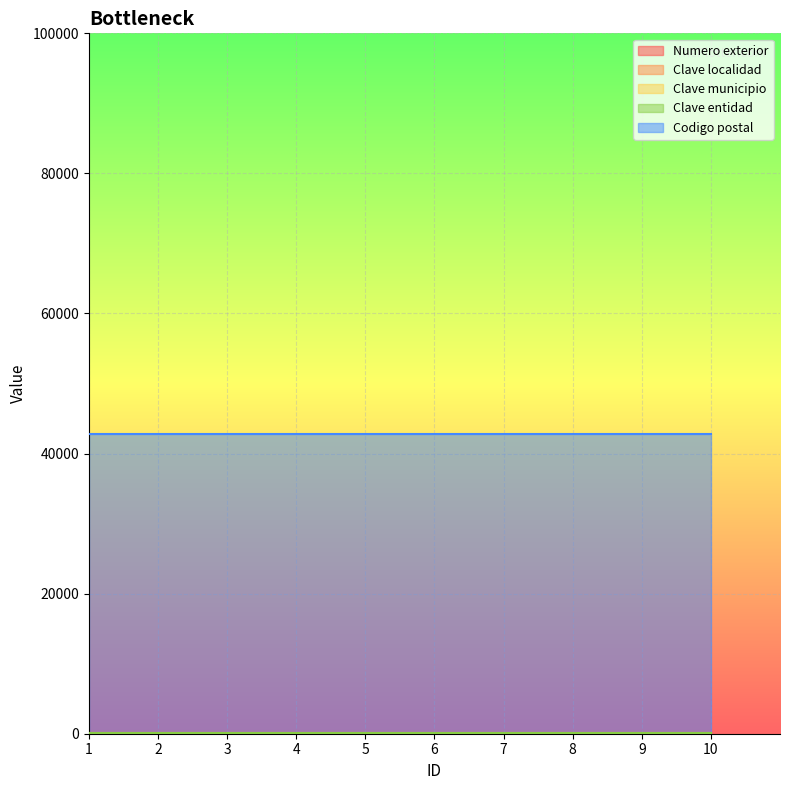

Which series has the widest spread of values?

Numero exterior